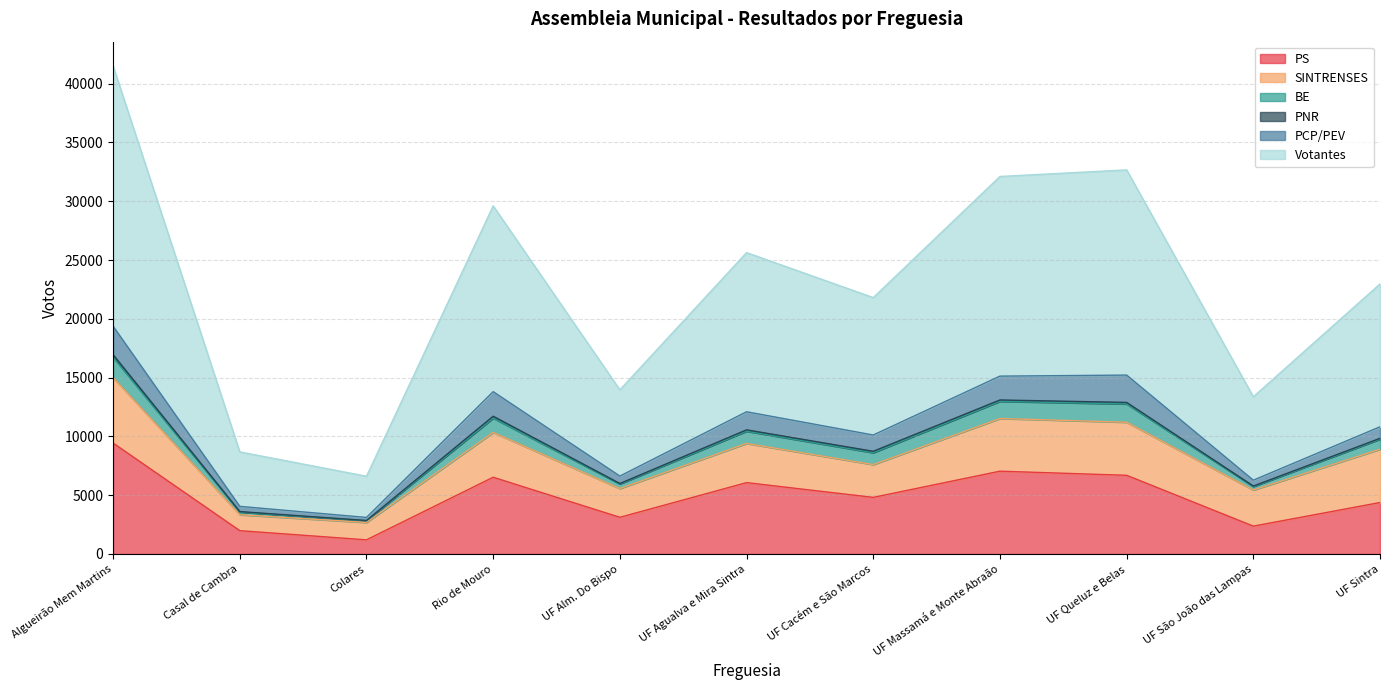

The value of PS at UF Alm. Do Bispo is 3121. True or false?

True